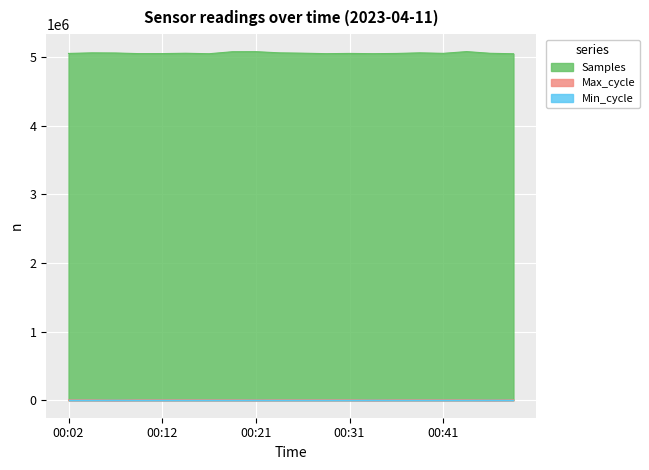

Which series has the widest spread of values?

Samples